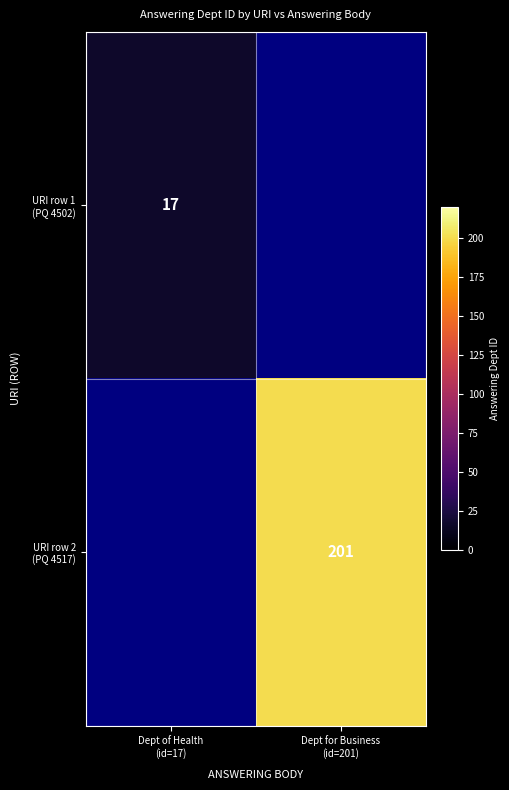

How many values in URI row 1 (PQ 4502) are above zero?

1